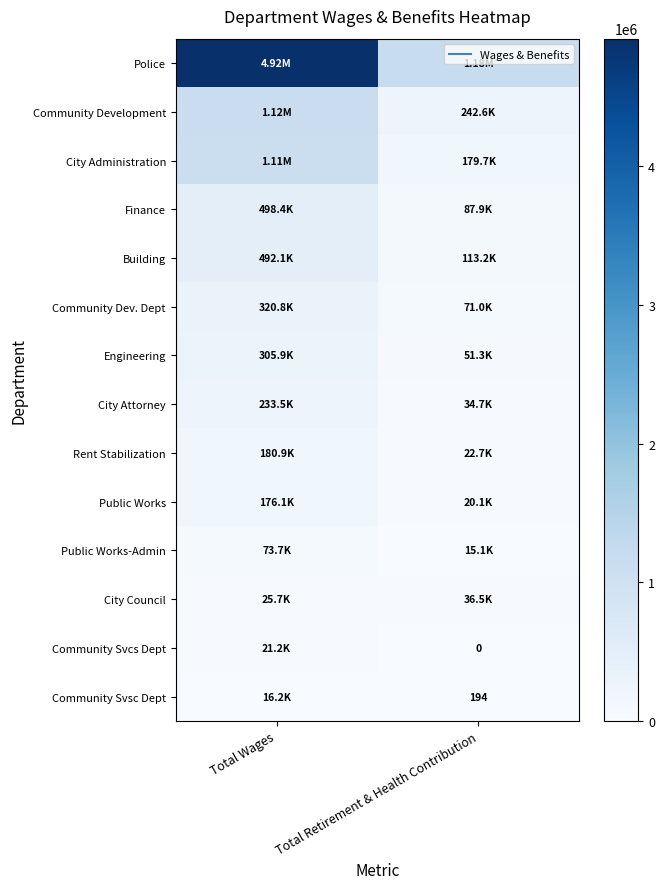

What is the total value across all series at Total Wages?

9493657